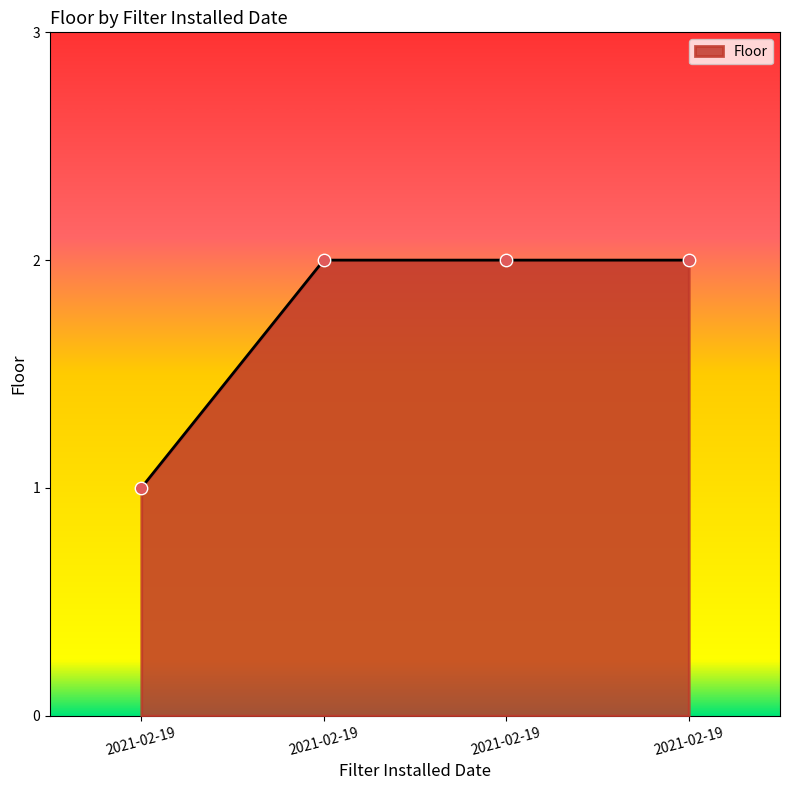

Which has a higher value, 2021-02-19 or 2021-02-19?

2021-02-19